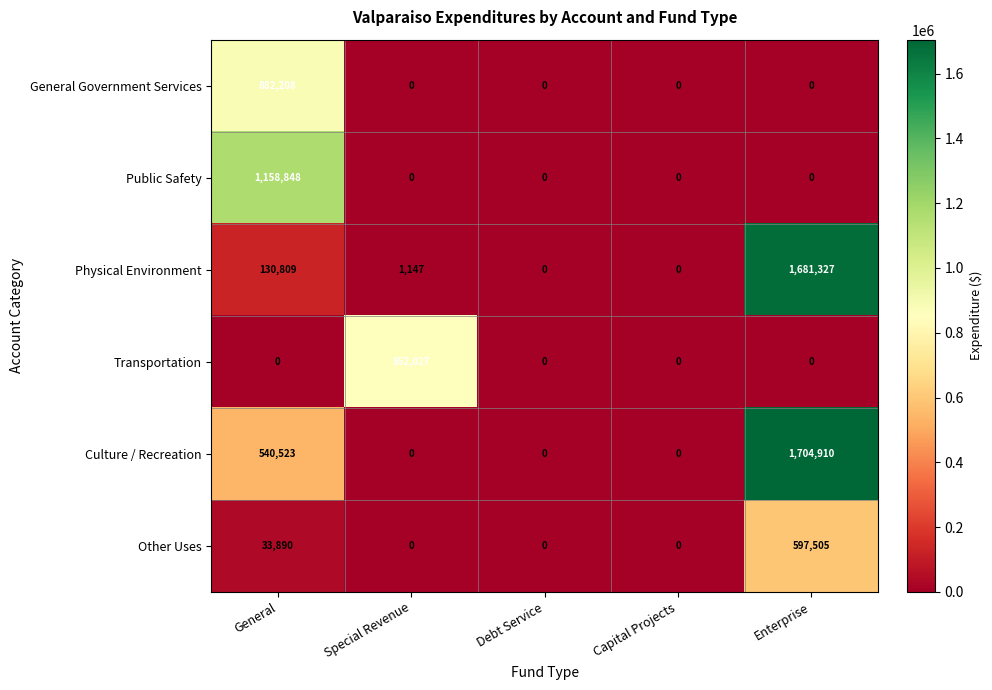

How many positive values does the Public Safety series have?

1